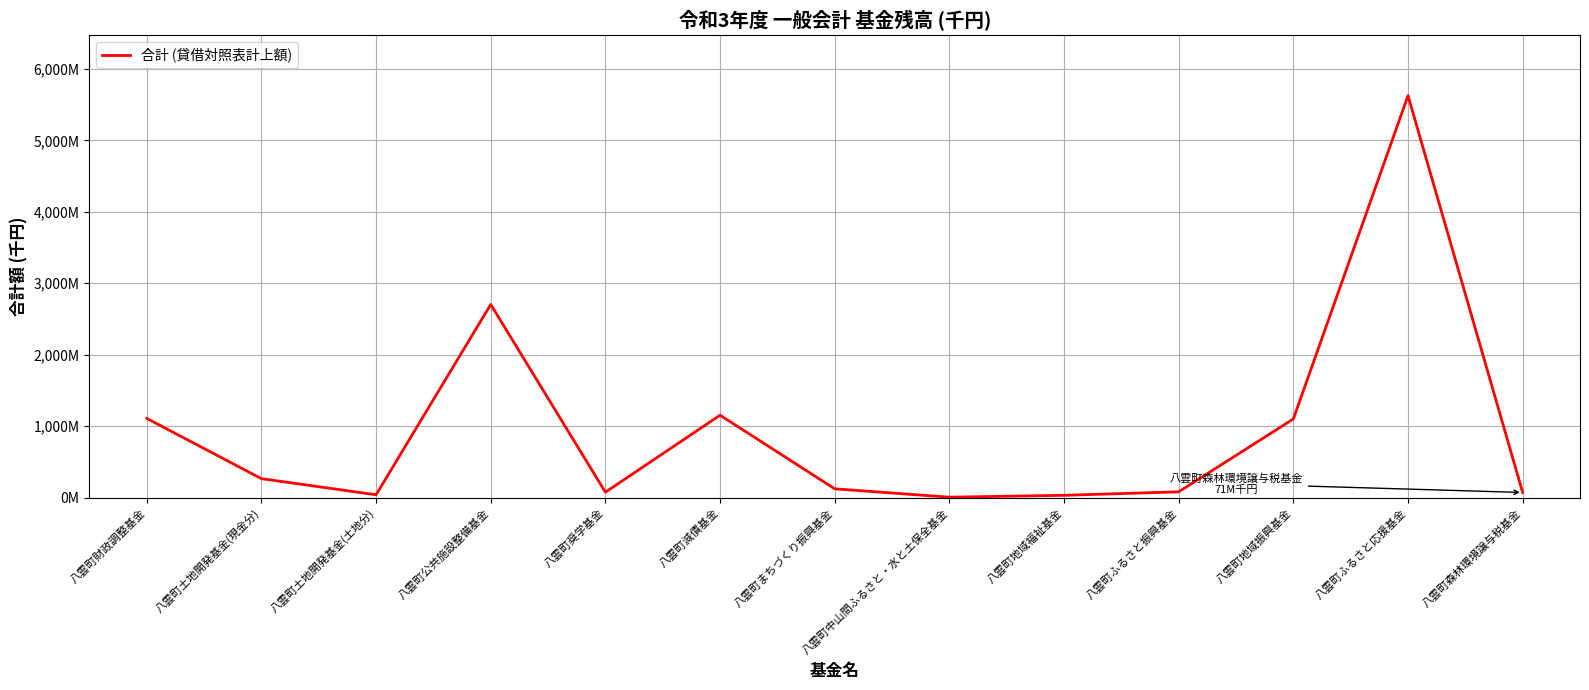

At which label is the value closest to 2815334733?

八雲町公共施設整備基金